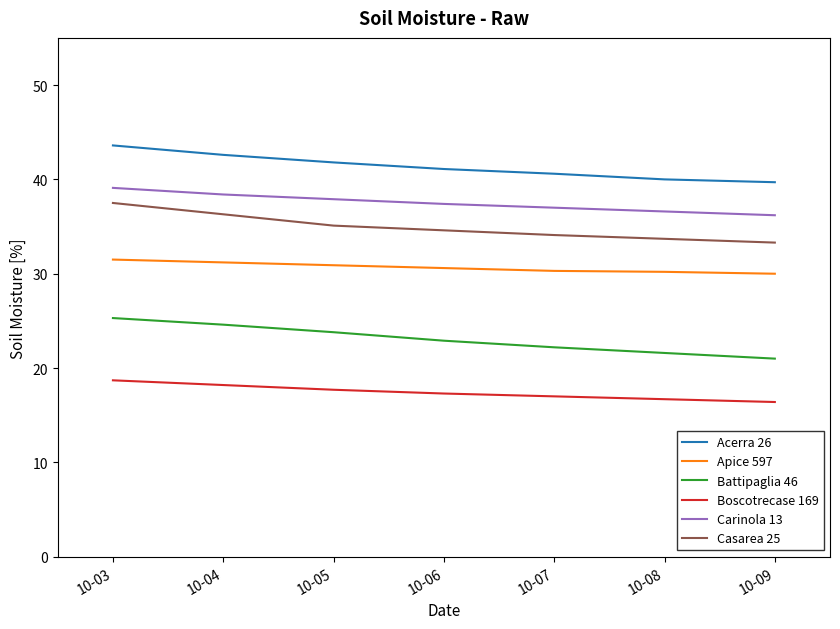

Which series changed the most between 10-03 and 10-08?

Casarea 25